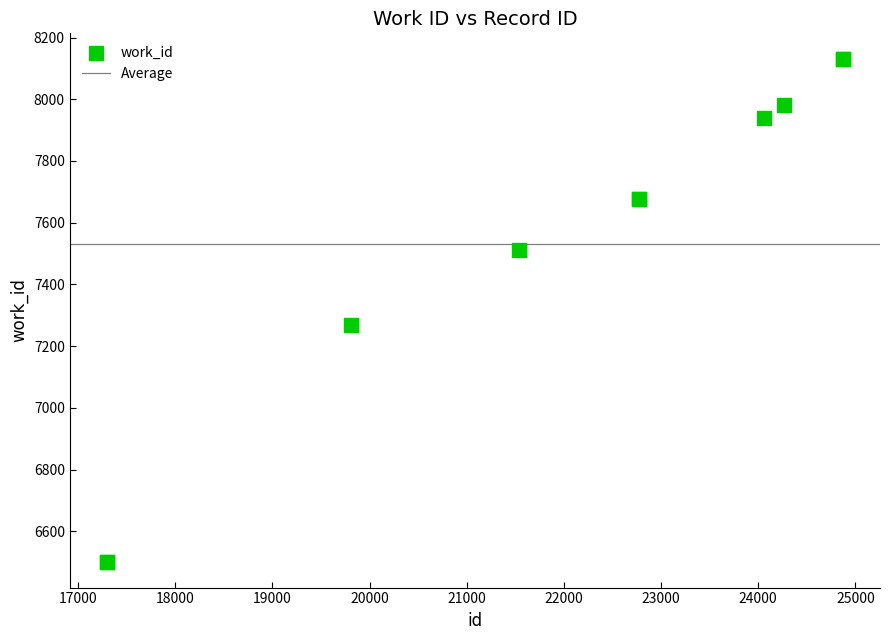

What Y value in the scatter plot is closest to 7315?

7267